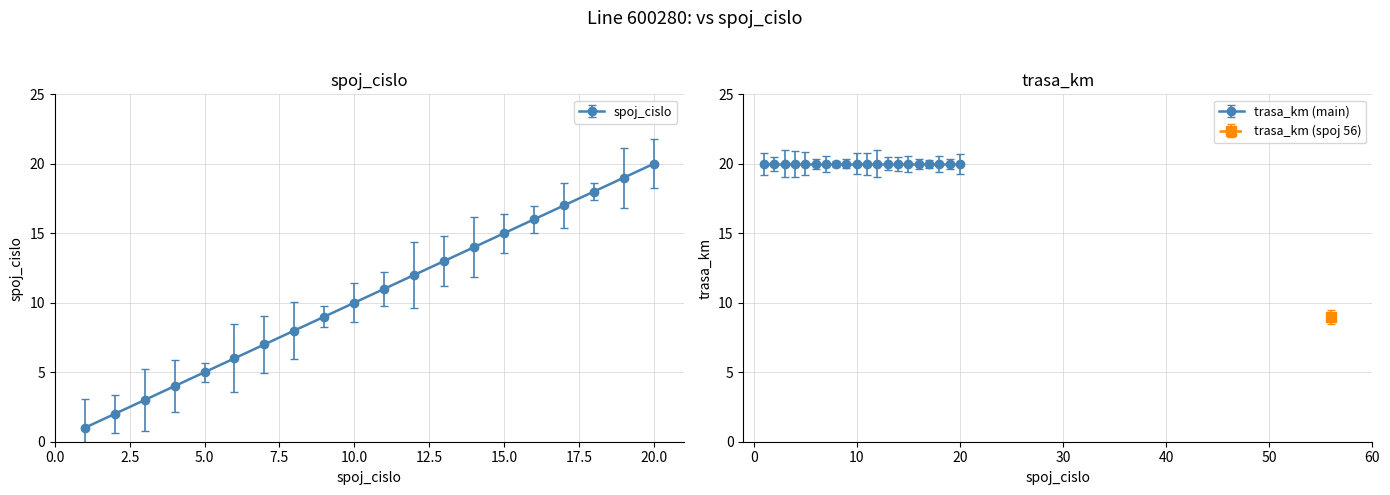

True or false: there are more than 1 points higher than both neighbors.

False